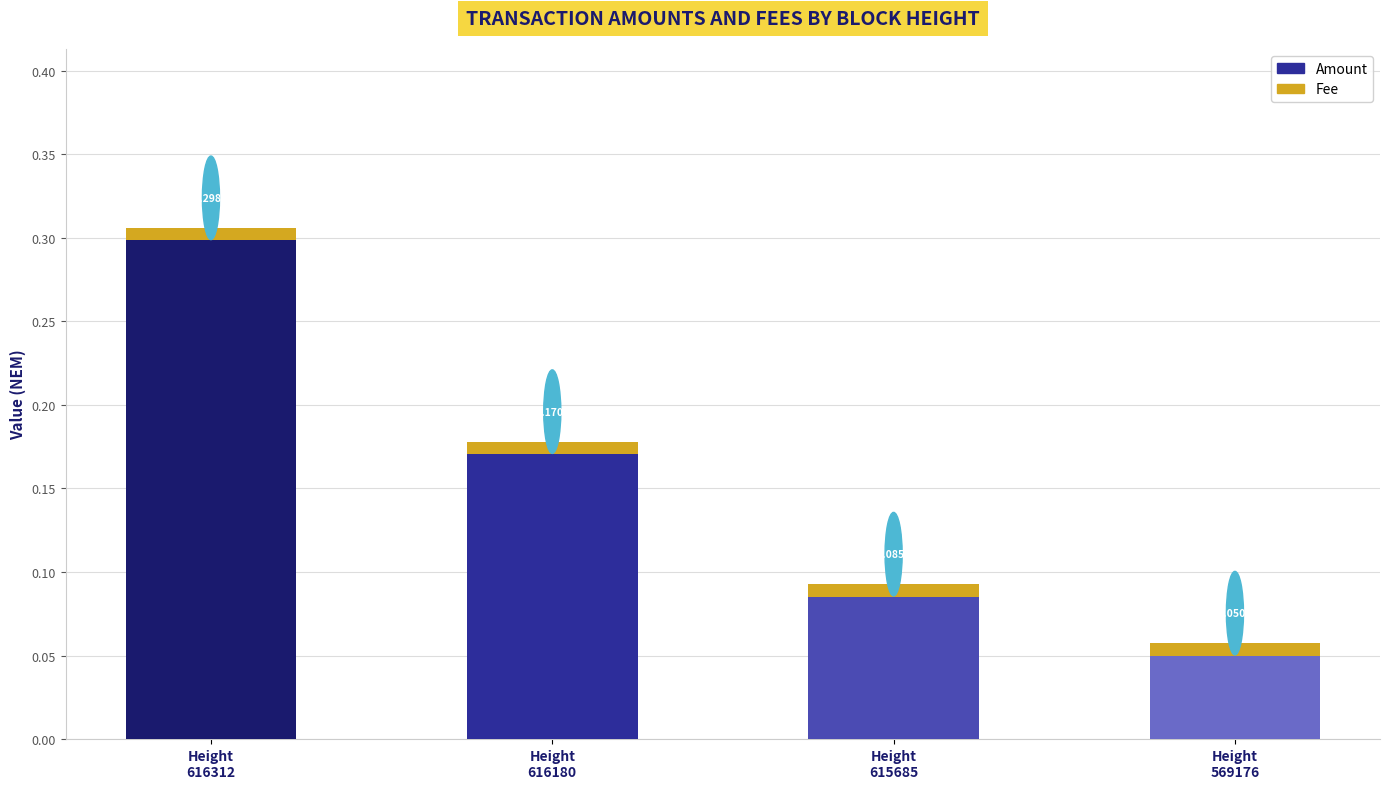

What are all the series names shown in the legend?

Amount, Fee